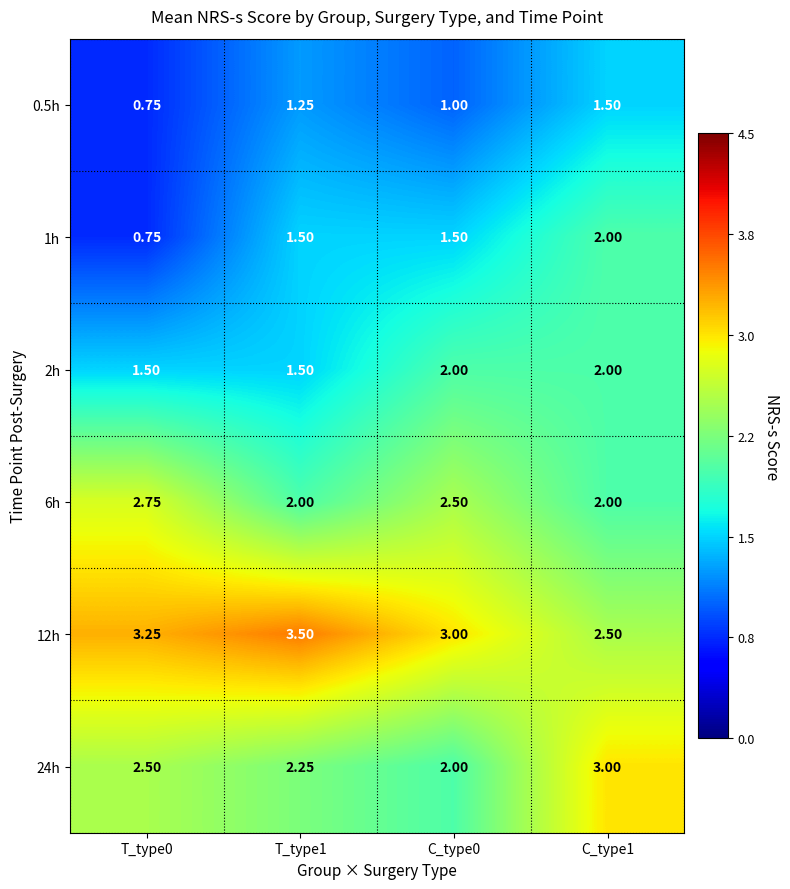

Is the value of 0.5h at T_type1 greater than the value of 1h at C_type0?

No